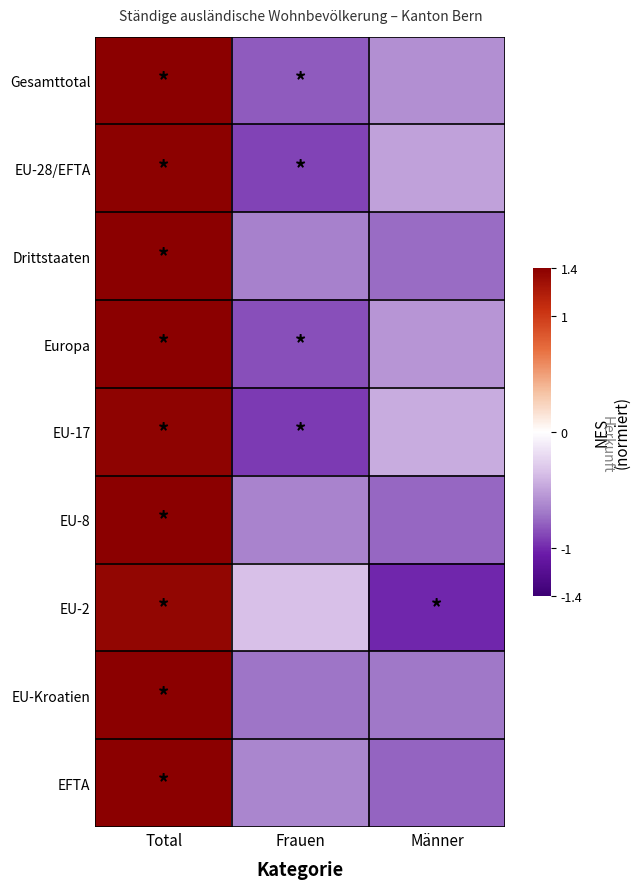

Reading left to right, transcribe all the data shown in this chart.

Gesamttotal: Total=1.4	Frauen=-0.8	Männer=-0.6
EU-28/EFTA: Total=1.4	Frauen=-0.9	Männer=-0.5
Drittstaaten: Total=1.4	Frauen=-0.7	Männer=-0.8
Europa: Total=1.4	Frauen=-0.9	Männer=-0.6
EU-17: Total=1.4	Frauen=-0.9	Männer=-0.4
EU-8: Total=1.4	Frauen=-0.6	Männer=-0.8
EU-2: Total=1.4	Frauen=-0.3	Männer=-1.0
EU-Kroatien: Total=1.4	Frauen=-0.7	Männer=-0.7
EFTA: Total=1.4	Frauen=-0.6	Männer=-0.8